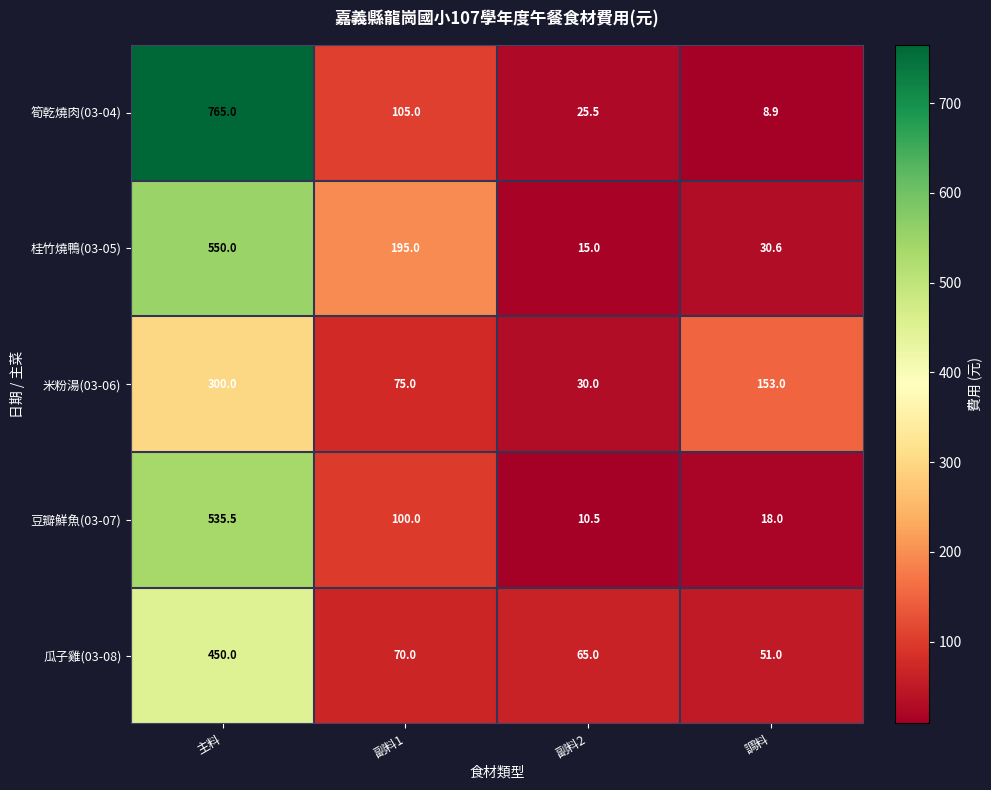

What is the average value of the 瓜子雞(03-08) series?

159.0